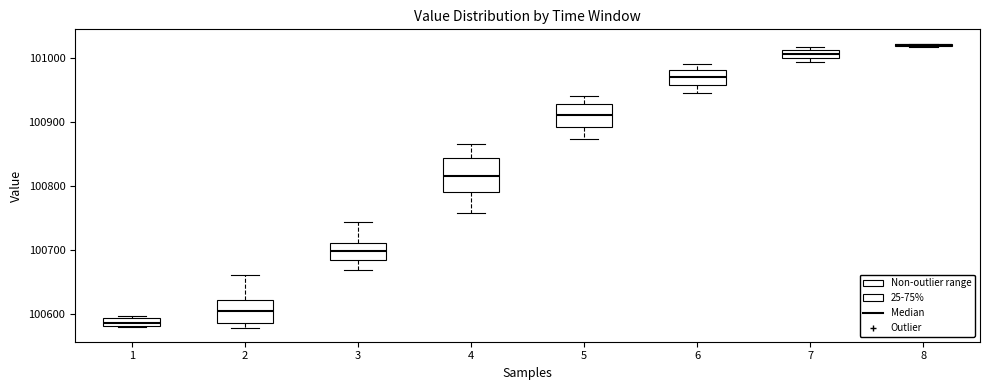

Comparing the boxes themselves (not the whiskers), which one is the tallest?

4